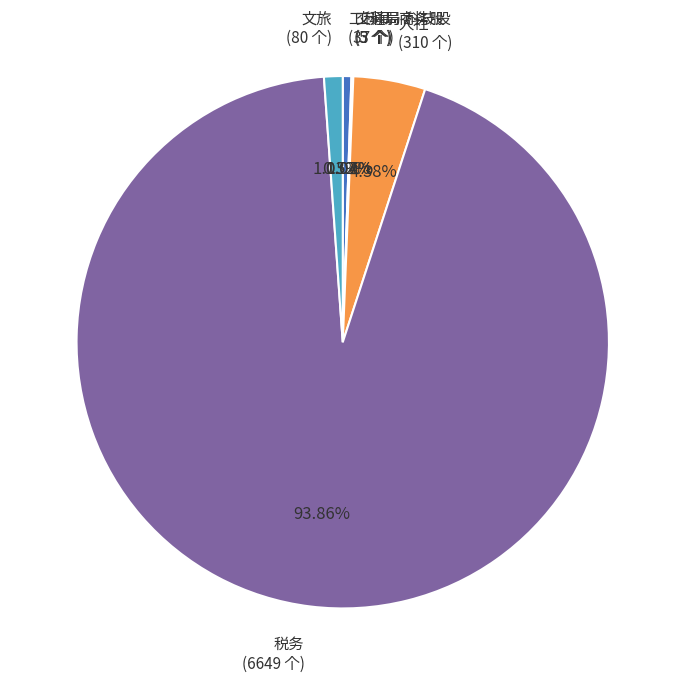

To the nearest percent, what is the difference between the 文旅 and 工科局-商务股 slice percentages?

1%